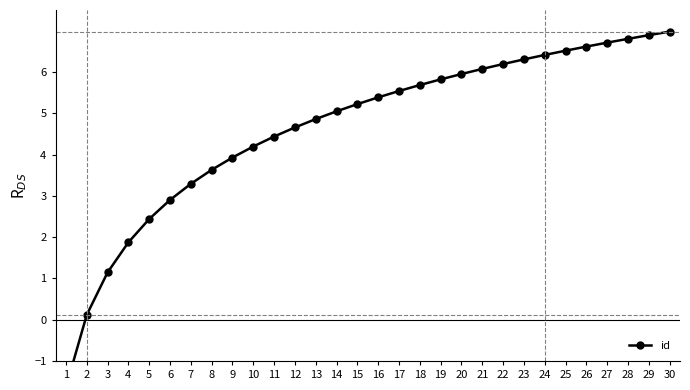

How many data points are above 5?

17